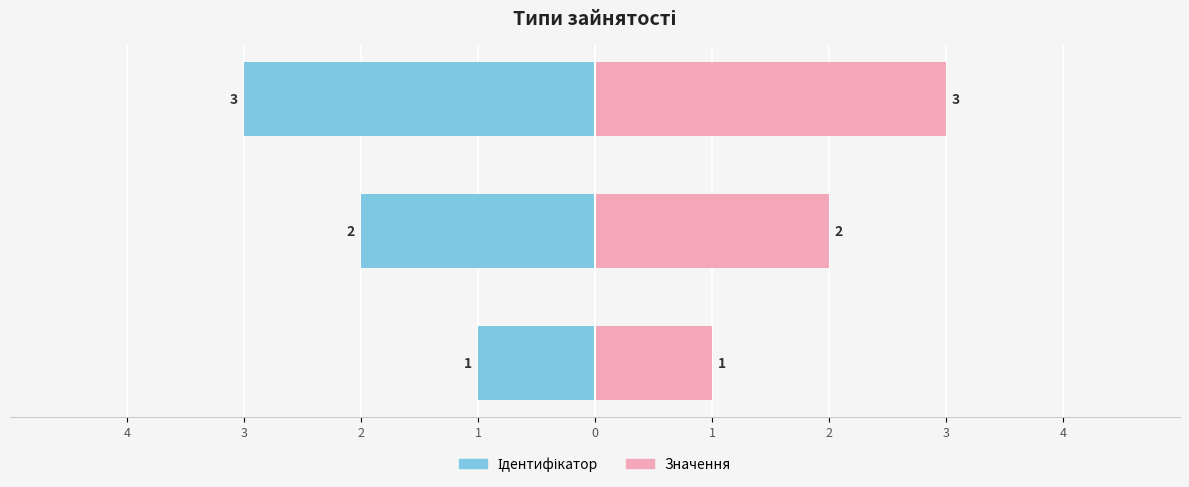

The Значення series shows 4 at Сумісництво. True or false?

False